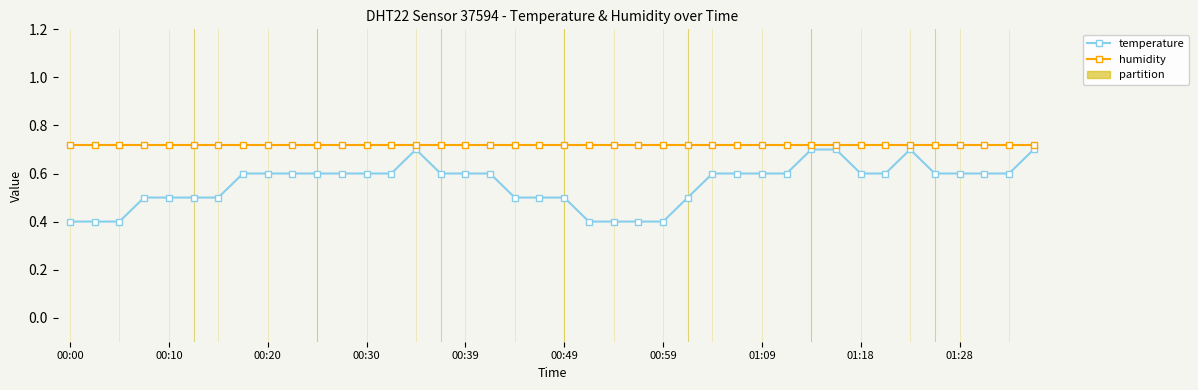

List the series in order of their overall mean, highest first.

humidity, temperature